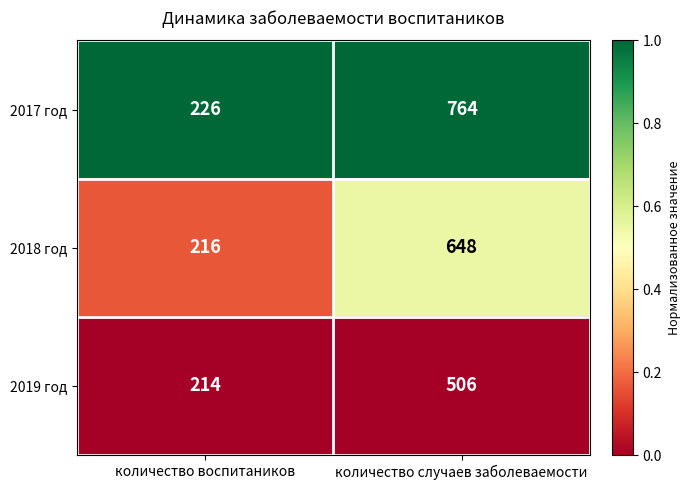

What is the maximum value shown in the chart?

764